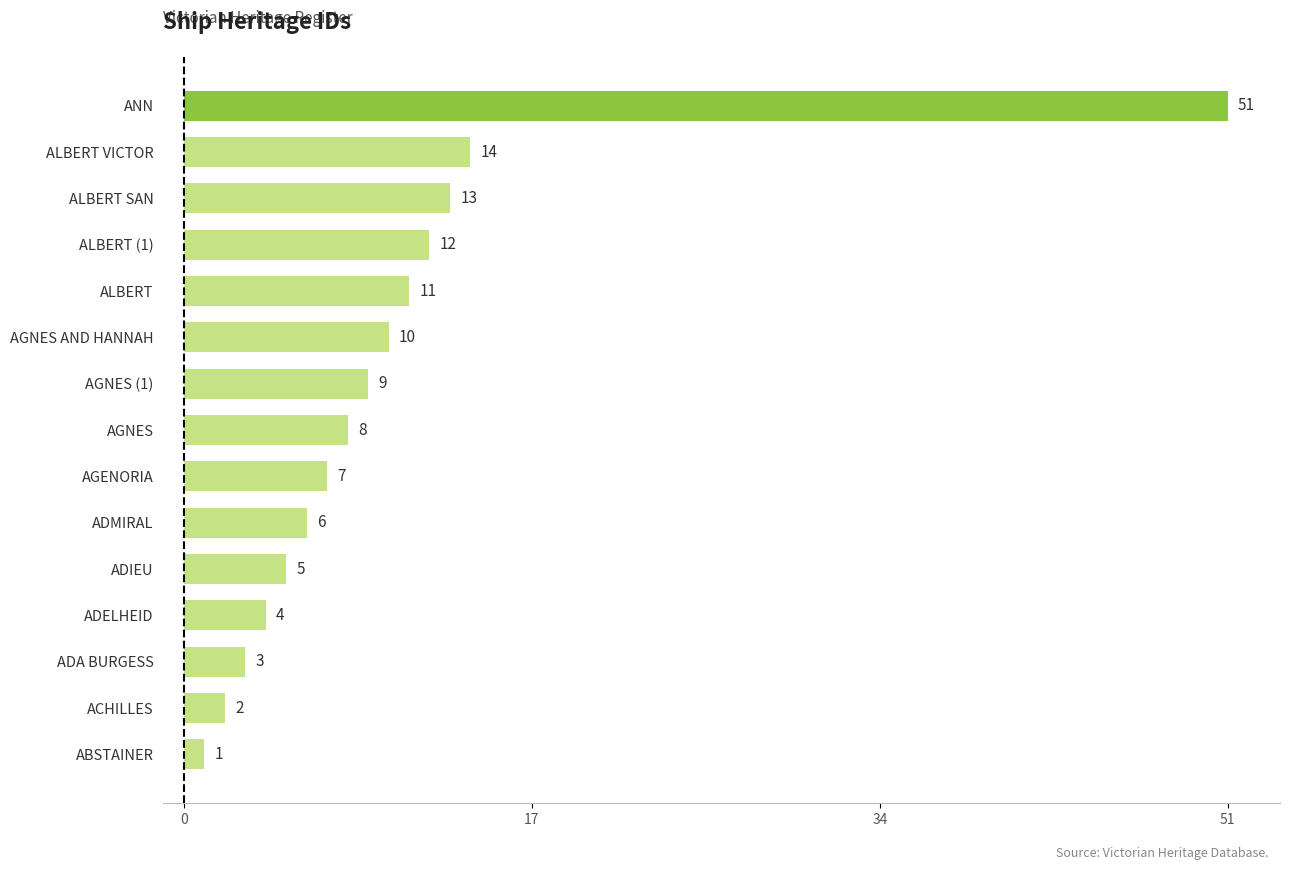

List the labels in order of value, smallest first.

ABSTAINER, ACHILLES, ADA BURGESS, ADELHEID, ADIEU, ADMIRAL, AGENORIA, AGNES, AGNES (1), AGNES AND HANNAH, ALBERT, ALBERT (1), ALBERT SAN, ALBERT VICTOR, ANN